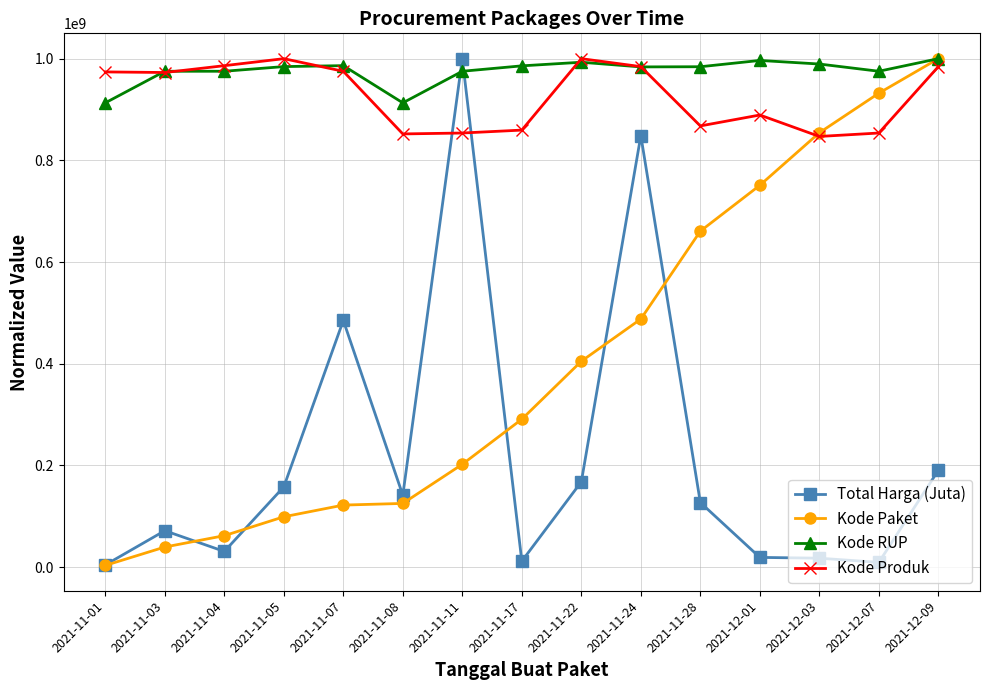

What are all the series names shown in the legend?

Total Harga (Juta), Kode Paket, Kode RUP, Kode Produk